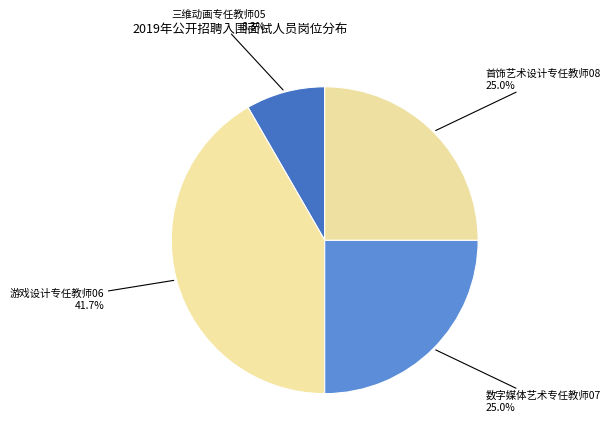

What is the ratio of the value at 首饰艺术设计专任教师08 to the value at 三维动画专任教师05?

3.0